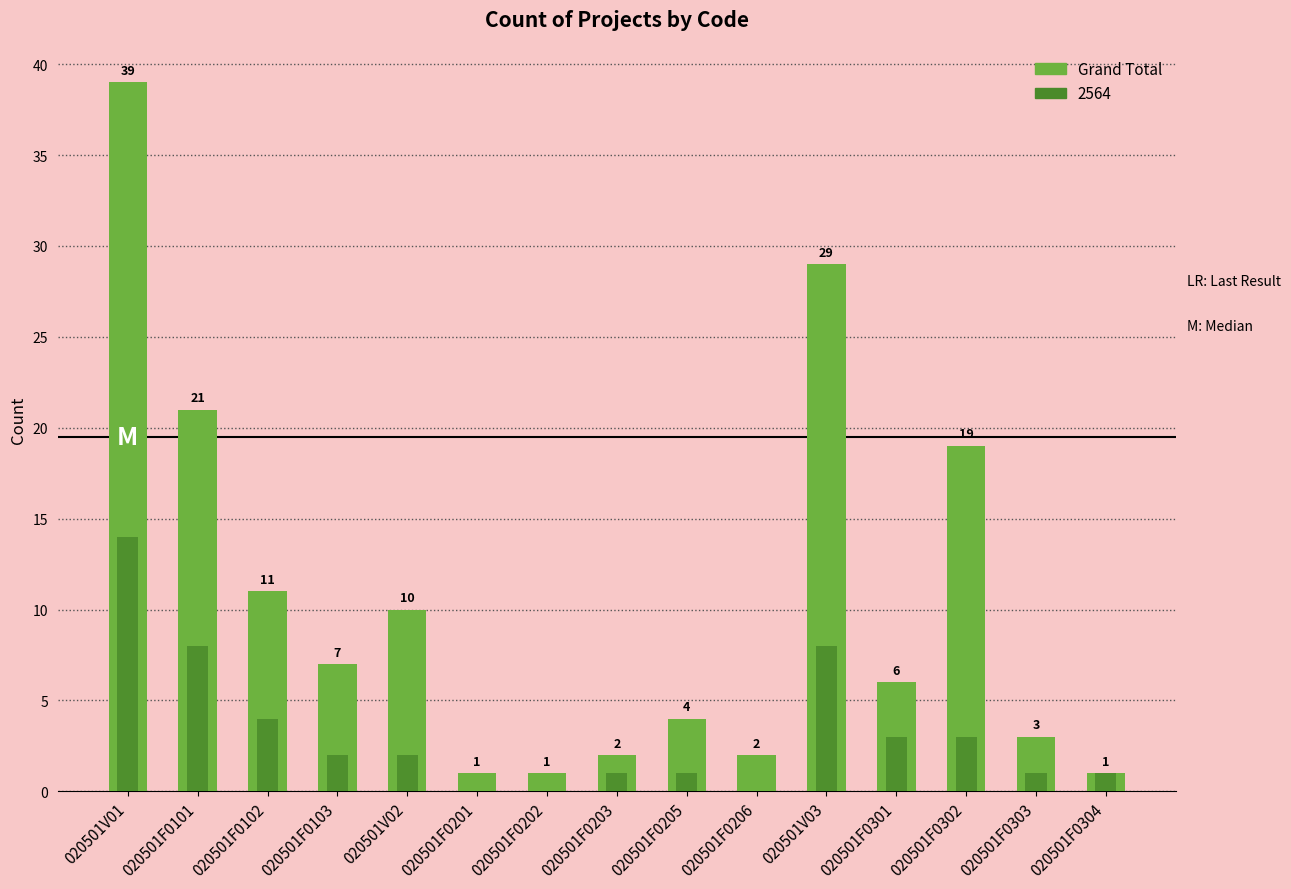

List the labels in order of value, largest first.

020501V01, 020501V03, 020501F0101, 020501F0302, 020501F0102, 020501V02, 020501F0103, 020501F0301, 020501F0205, 020501F0303, 020501F0203, 020501F0206, 020501F0201, 020501F0202, 020501F0304